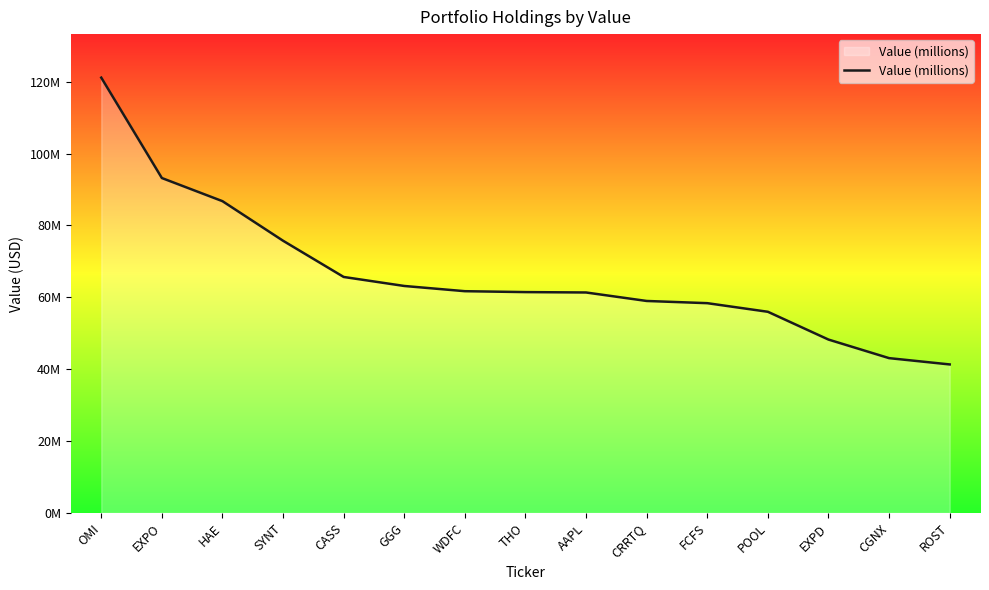

What is the greatest value displayed?

121144000